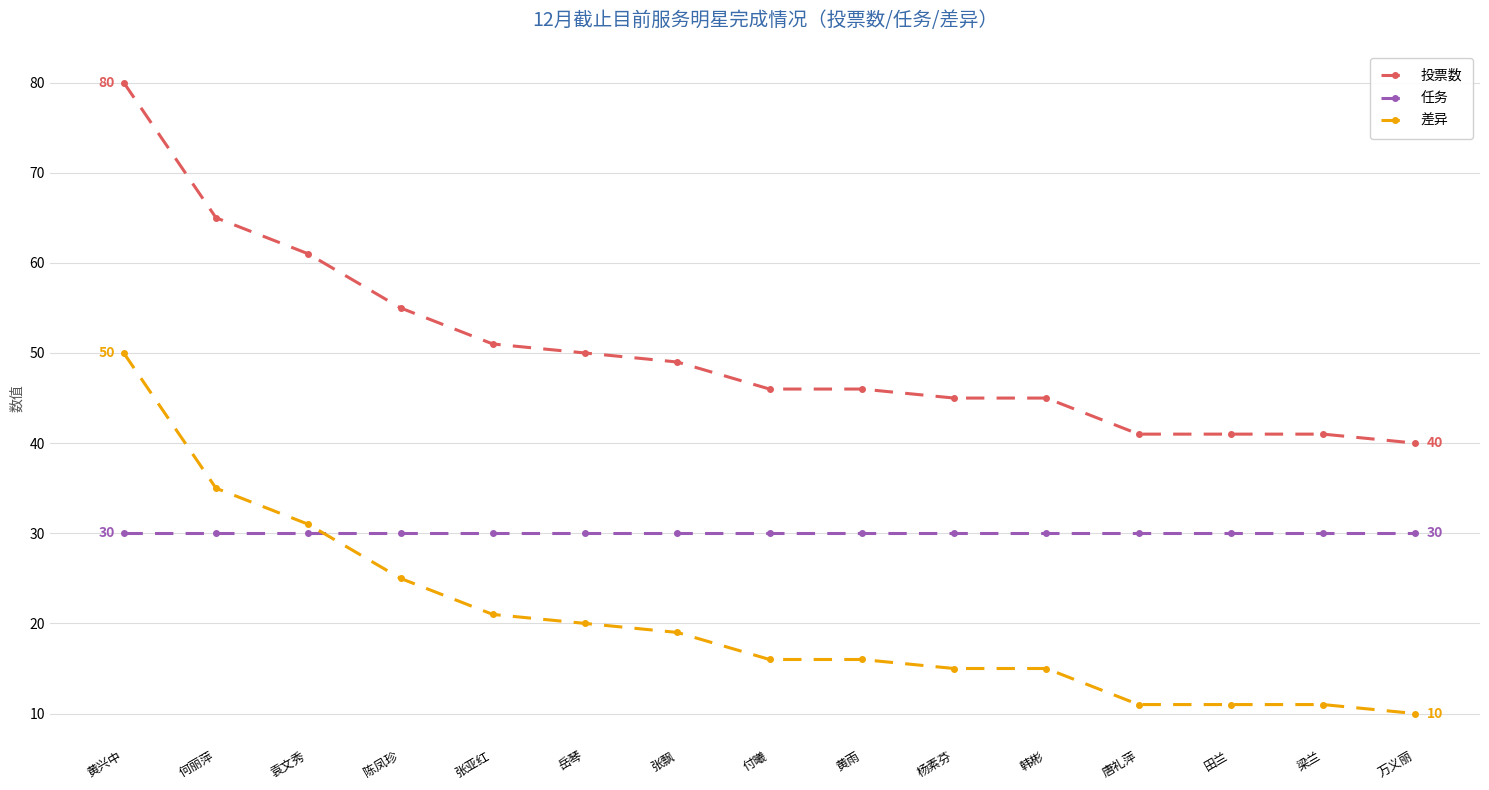

Is the value of 差异 at 黄兴中 greater than the value of 投票数 at 袁文秀?

No